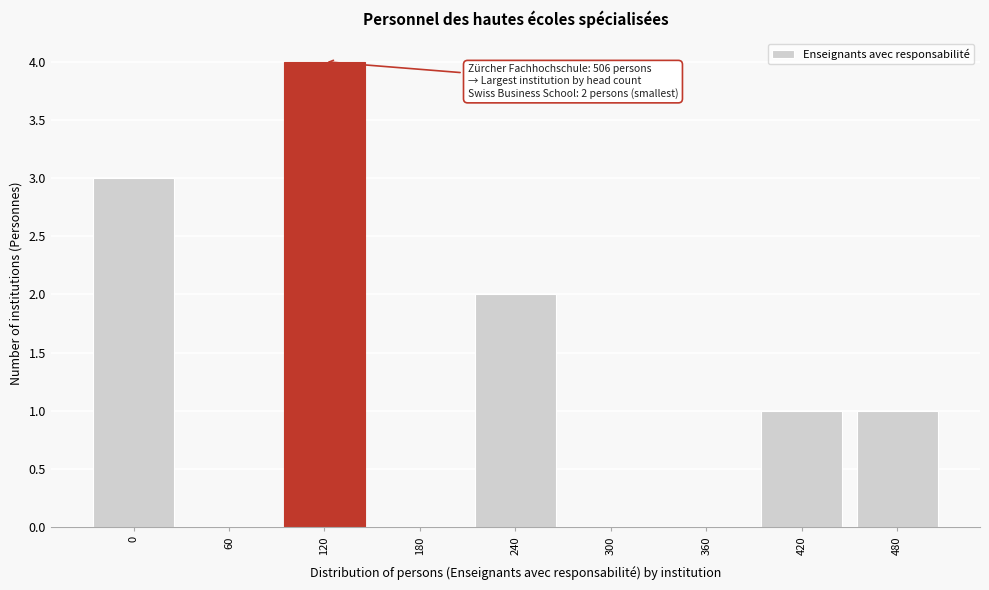

Reading right to left, transcribe all the data shown in this chart.

480=1	420=1	360=0	300=0	240=2	180=0	120=4	60=0	0=3